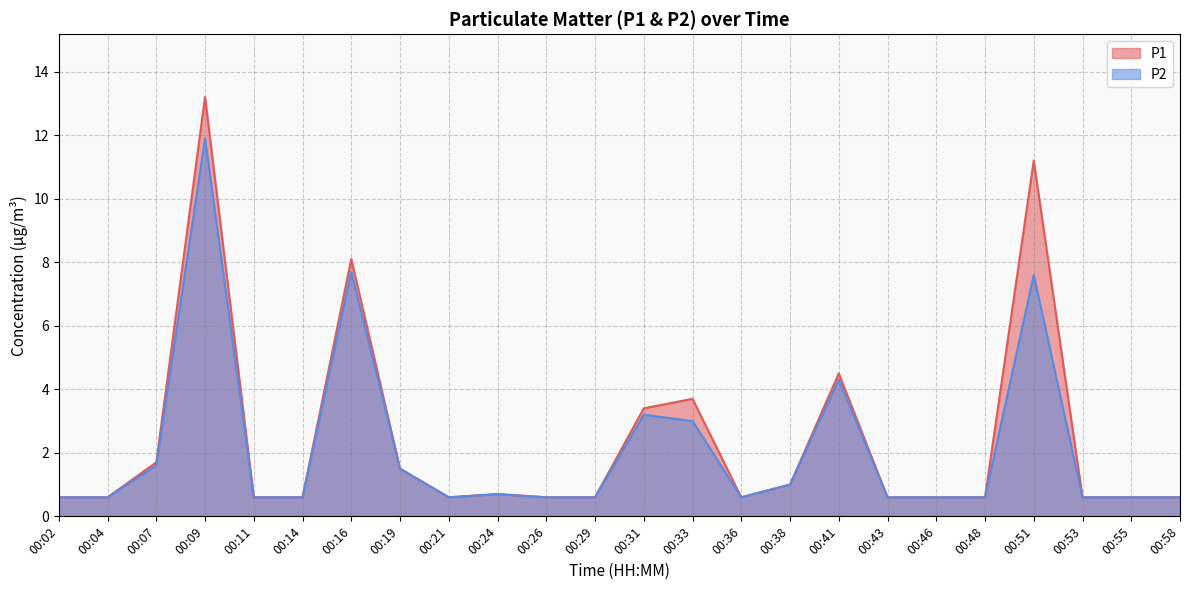

True or false: P2 has more than 0 interior local peaks.

True